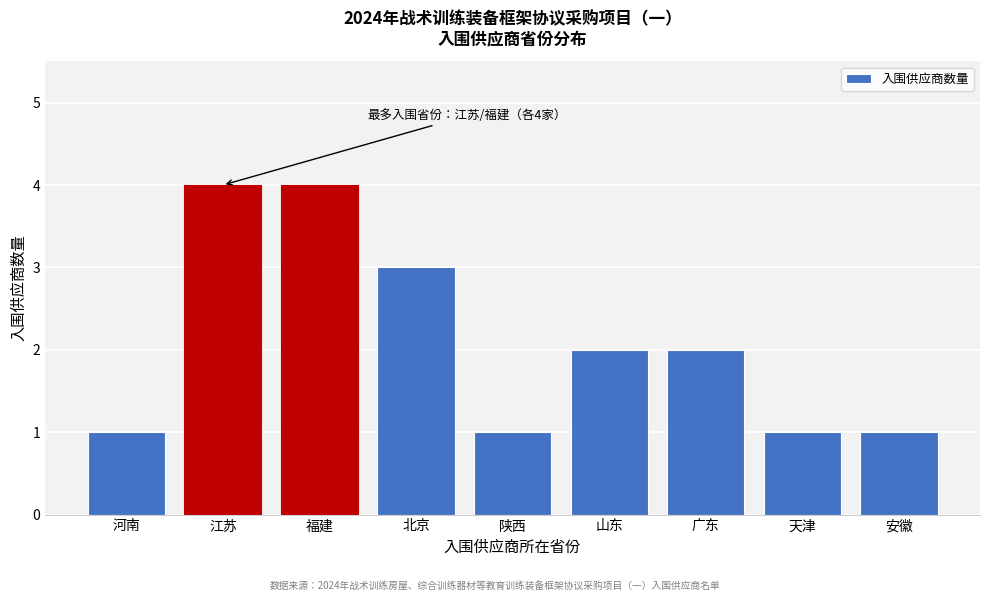

Reading right to left, extract all data points from this chart.

安徽=1	天津=1	广东=2	山东=2	陕西=1	北京=3	福建=4	江苏=4	河南=1